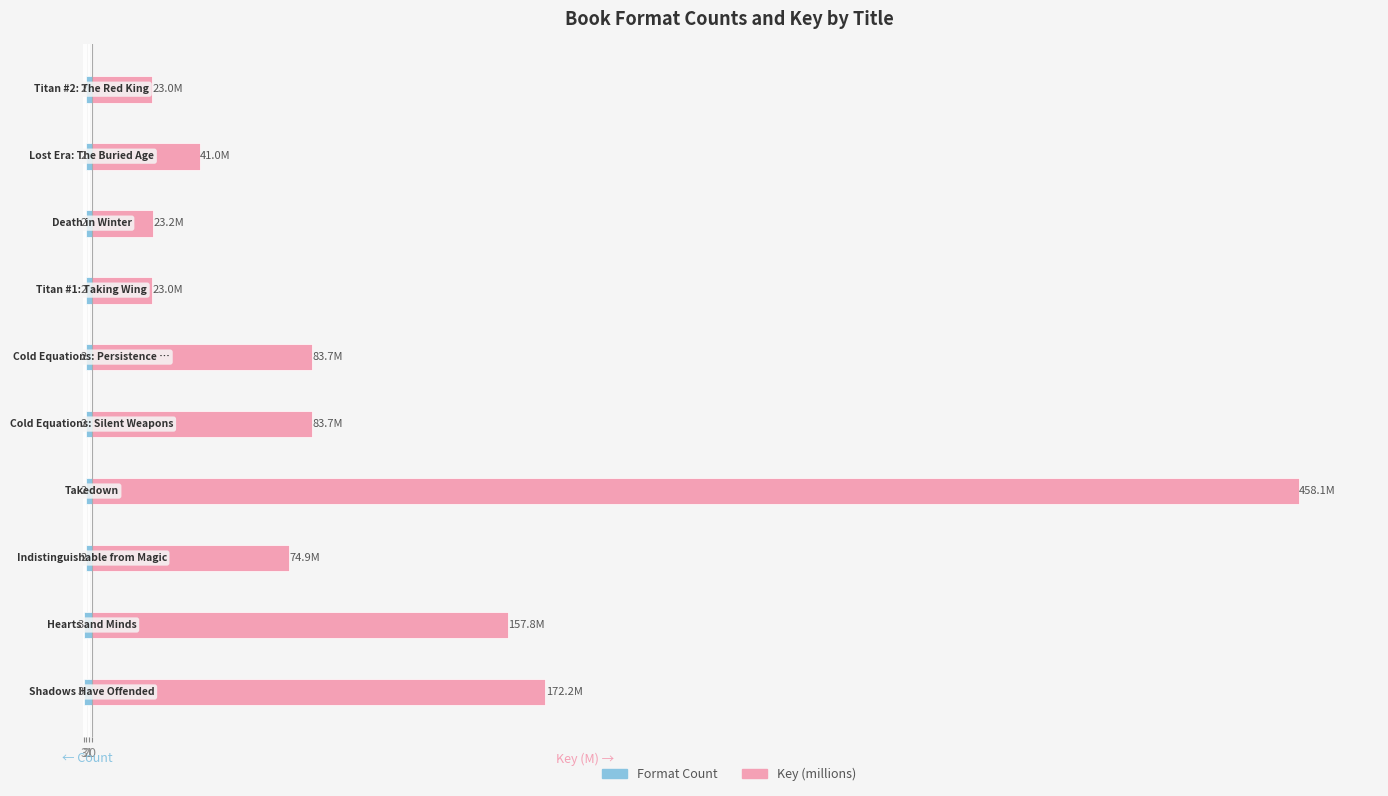

What is the value of the Key (right, millions) bar at the 1st from the left?

172.2